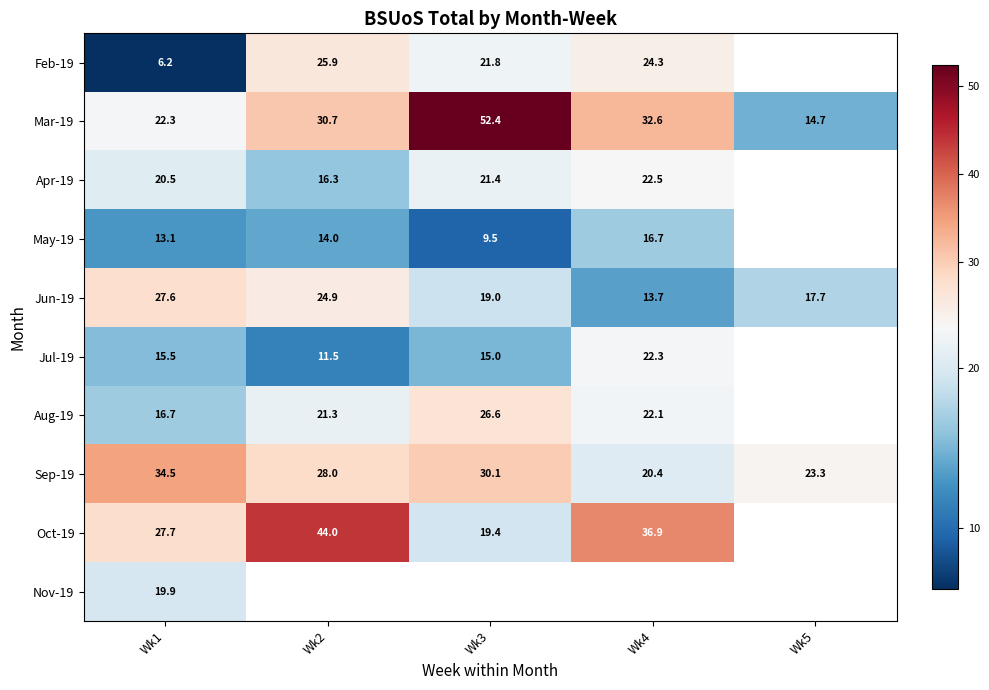

Is the value of Jun-19 at Wk5 greater than the value of Jul-19 at Wk2?

Yes